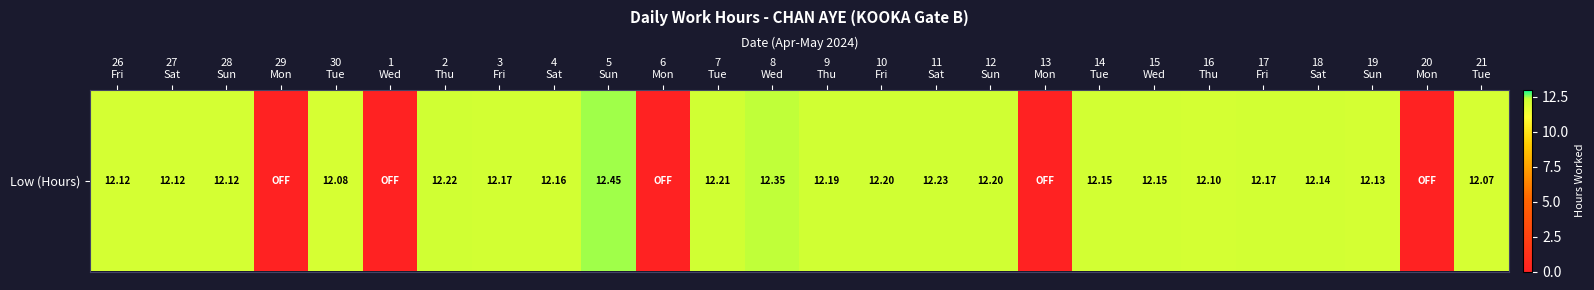

How many distinct data groups are displayed?

1